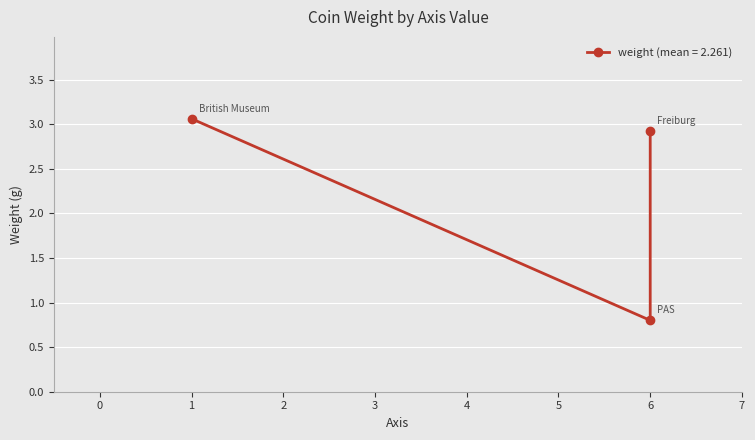

What is the difference between the maximum and minimum values?

2.3